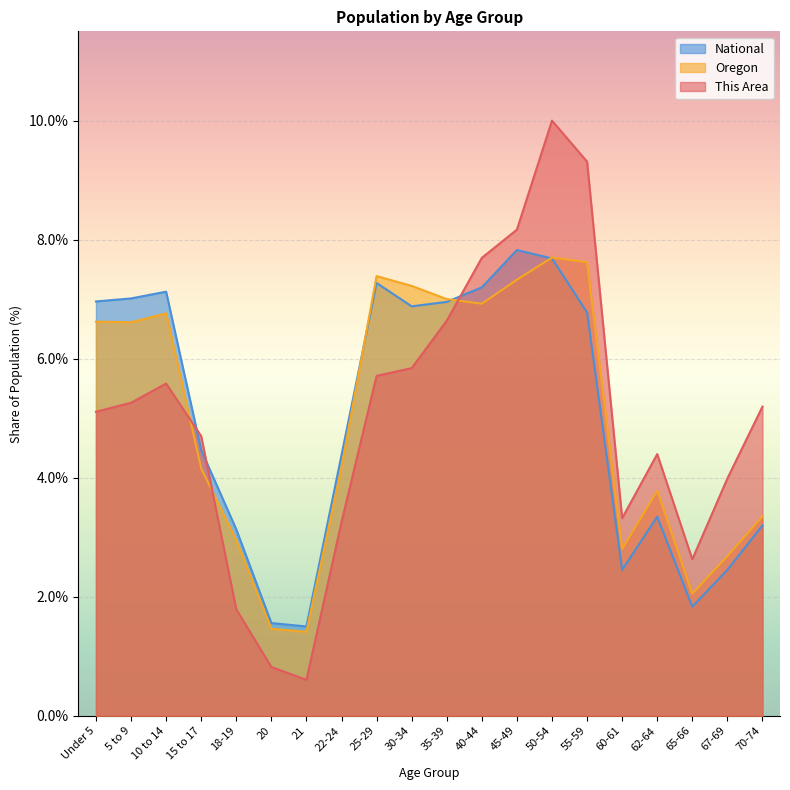

Is the value of This Area at Under 5 greater than the value of National at 60-61?

Yes